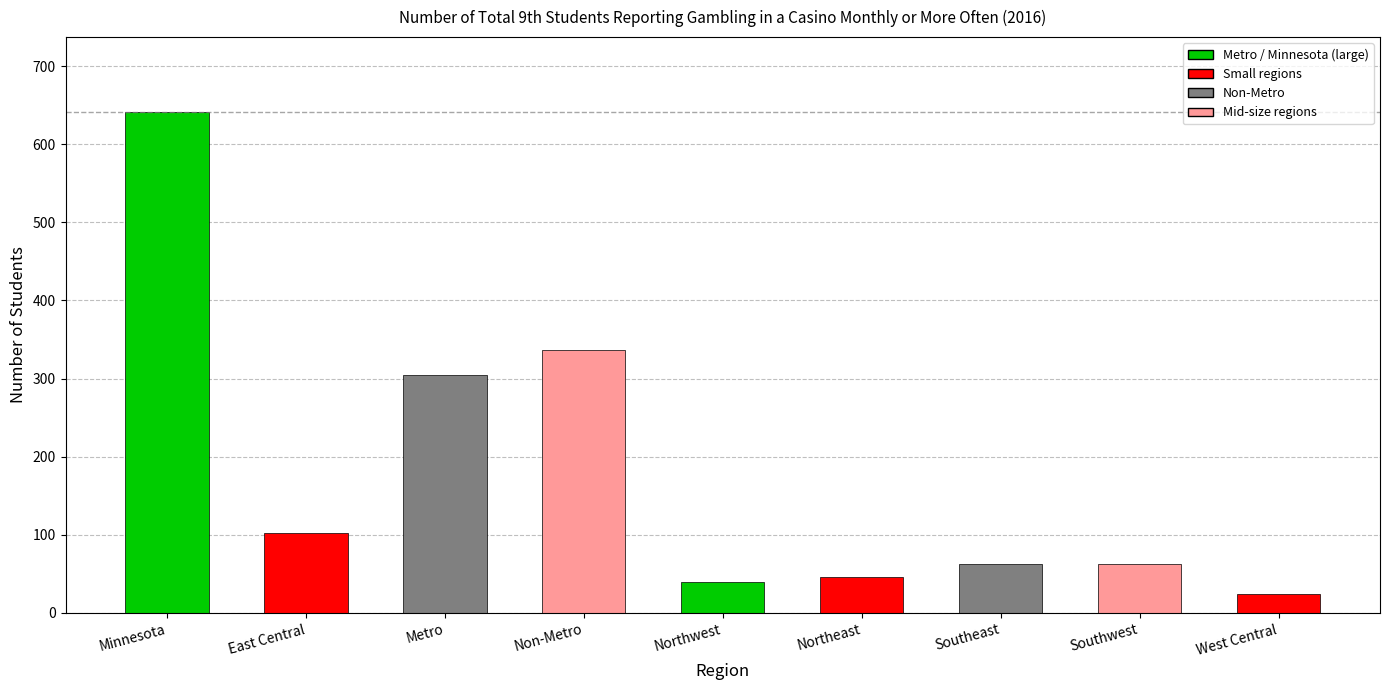

What value does the data have at West Central, to the nearest 10?

20